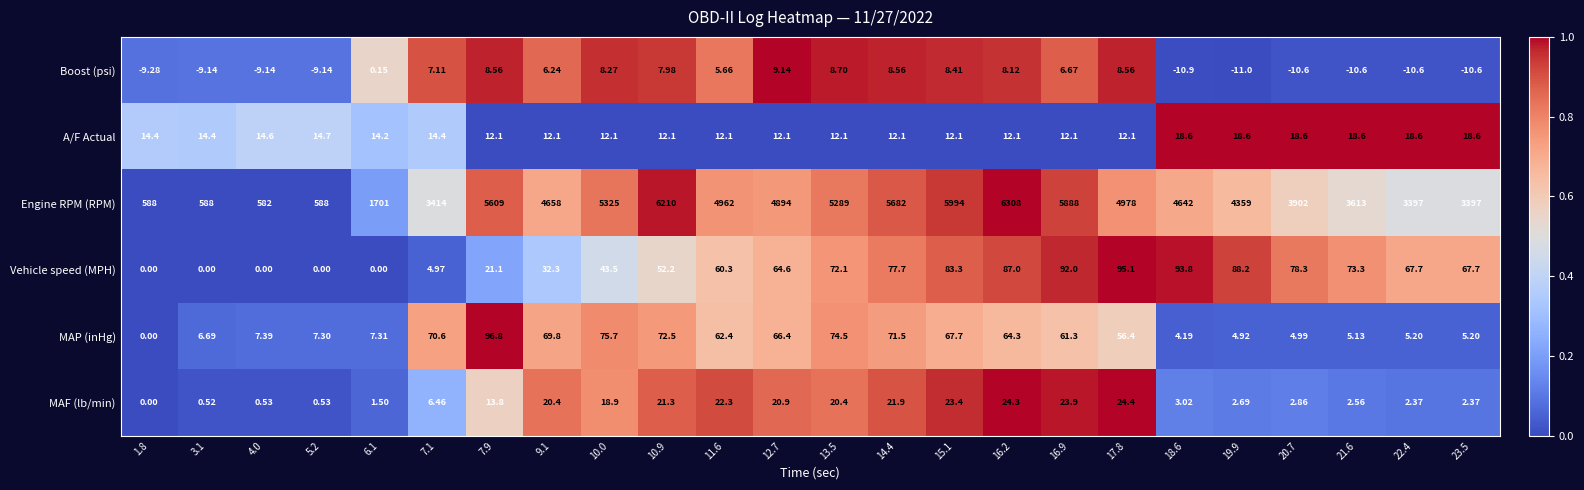

At which category does the chart reach its minimum across all series?

19.9